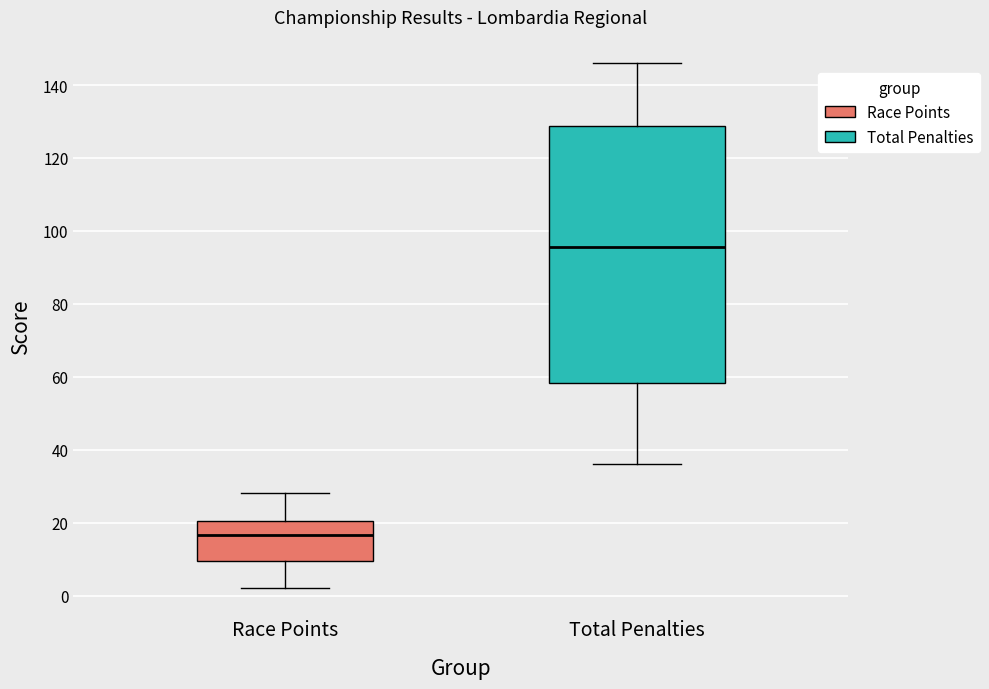

Comparing the boxes themselves (not the whiskers), which one is the tallest?

Total Penalties